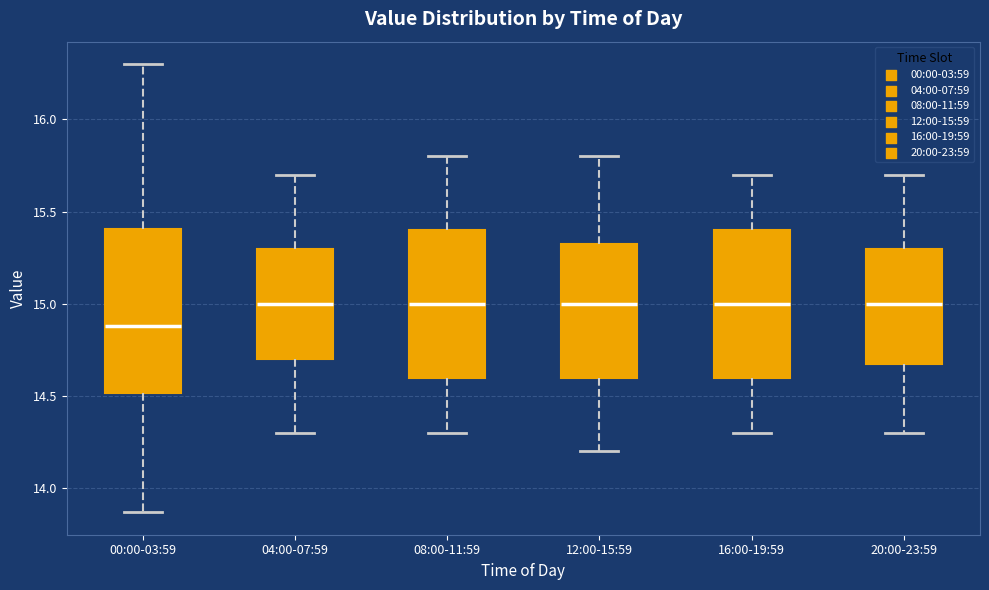

Reading left to right, read every box against the y-axis: the position of its median line, the range the box covers, and the ends of its whiskers. The values are not printed on the chart, so give them approximately, as read against the axis.

00:00-03:59: median 14.90, box 14.50 to 15.40, whiskers 13.85 to 16.30
04:00-07:59: median 15.00, box 14.70 to 15.30, whiskers 14.30 to 15.70
08:00-11:59: median 15.00, box 14.60 to 15.40, whiskers 14.30 to 15.80
12:00-15:59: median 15.00, box 14.60 to 15.35, whiskers 14.20 to 15.80
16:00-19:59: median 15.00, box 14.60 to 15.40, whiskers 14.30 to 15.70
20:00-23:59: median 15.00, box 14.70 to 15.30, whiskers 14.30 to 15.70